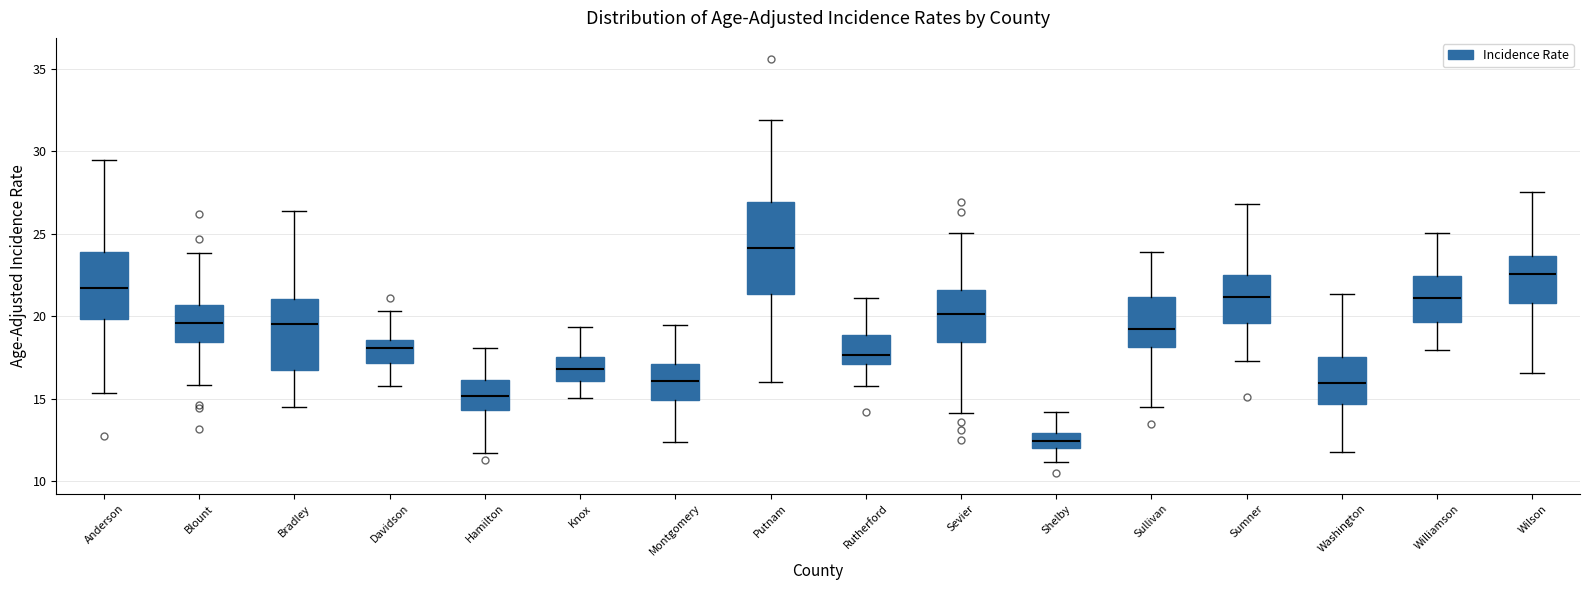

Reading left to right, transcribe this box plot: for each box, give where its median line is, the range the box spans, and where its two whiskers end, as read against the y-axis. The values are not printed on the chart, so give them approximately, as read against the axis.

Anderson: median 21.5, box 20.0 to 24.0, whiskers 15.5 to 29.5
Blount: median 19.5, box 18.5 to 20.5, whiskers 16.0 to 24.0
Bradley: median 19.5, box 16.5 to 21.0, whiskers 14.5 to 26.5
Davidson: median 18.0, box 17.0 to 18.5, whiskers 16.0 to 20.5
Hamilton: median 15.0, box 14.5 to 16.0, whiskers 11.5 to 18.0
Knox: median 17.0, box 16.0 to 17.5, whiskers 15.0 to 19.5
Montgomery: median 16.0, box 15.0 to 17.0, whiskers 12.5 to 19.5
Putnam: median 24.0, box 21.5 to 27.0, whiskers 16.0 to 32.0
Rutherford: median 17.5, box 17.0 to 19.0, whiskers 16.0 to 21.0
Sevier: median 20.0, box 18.5 to 21.5, whiskers 14.0 to 25.0
Shelby: median 12.5, box 12.0 to 13.0, whiskers 11.0 to 14.0
Sullivan: median 19.5, box 18.0 to 21.0, whiskers 14.5 to 24.0
Sumner: median 21.0, box 19.5 to 22.5, whiskers 17.5 to 27.0
Washington: median 16.0, box 14.5 to 17.5, whiskers 12.0 to 21.5
Williamson: median 21.0, box 19.5 to 22.5, whiskers 18.0 to 25.0
Wilson: median 22.5, box 21.0 to 23.5, whiskers 16.5 to 27.5